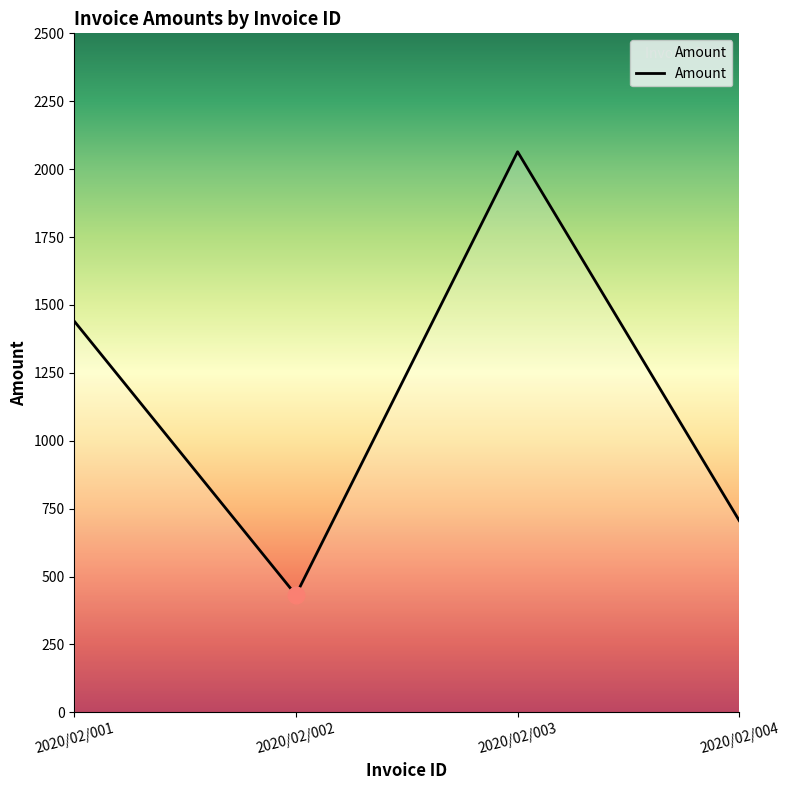

Reading left to right, what are all the values shown in this chart?

1440.0	432.0	2064.0	705.8